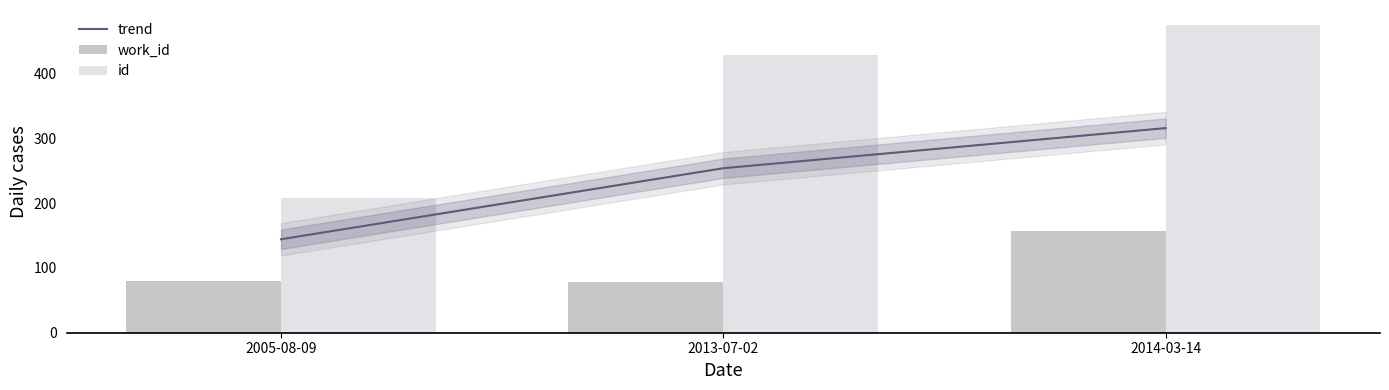

Rank the series at 2005-08-09 from lowest to highest value.

work_id, id